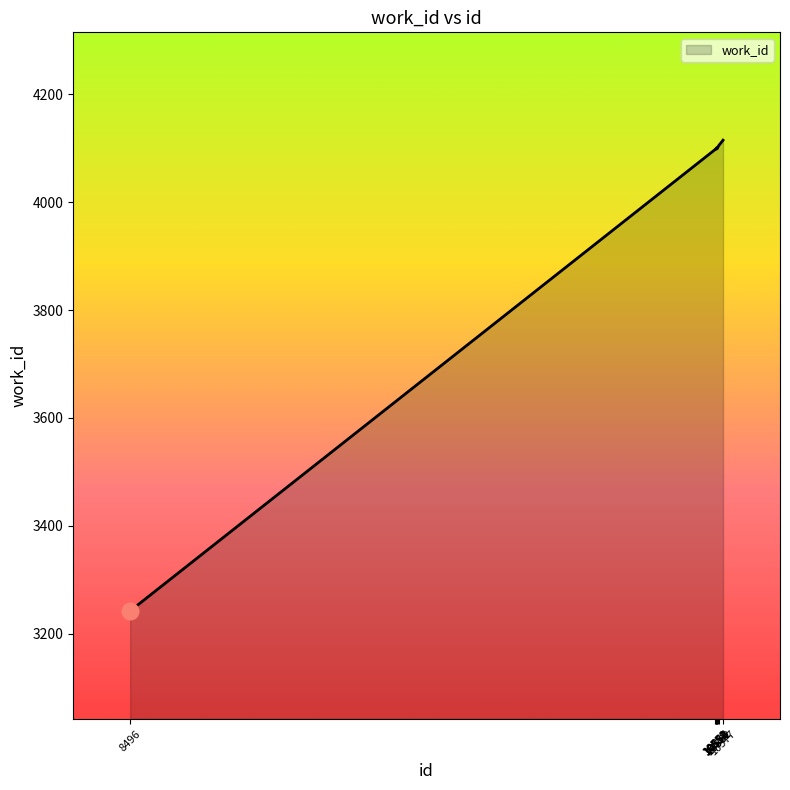

What is the maximum value shown in the chart?

4115